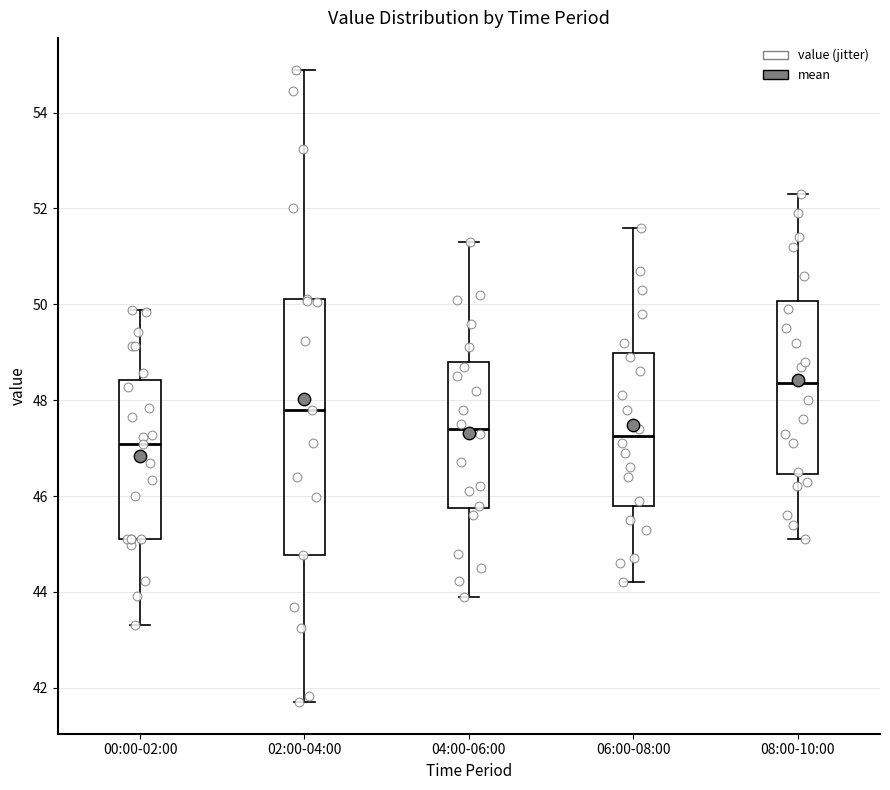

Which box has the highest median line?

08:00-10:00